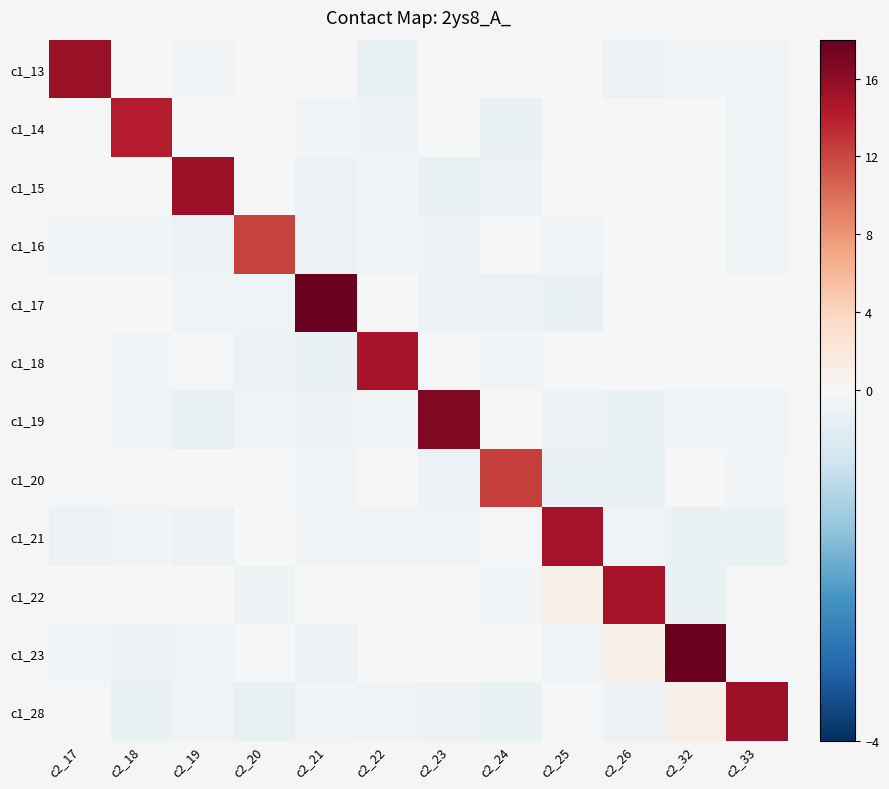

At c2_32, list the series in order from smallest to largest.

c1_21, c1_22, c1_19, c1_13, c1_18, c1_17, c1_16, c1_20, c1_14, c1_15, c1_28, c1_23